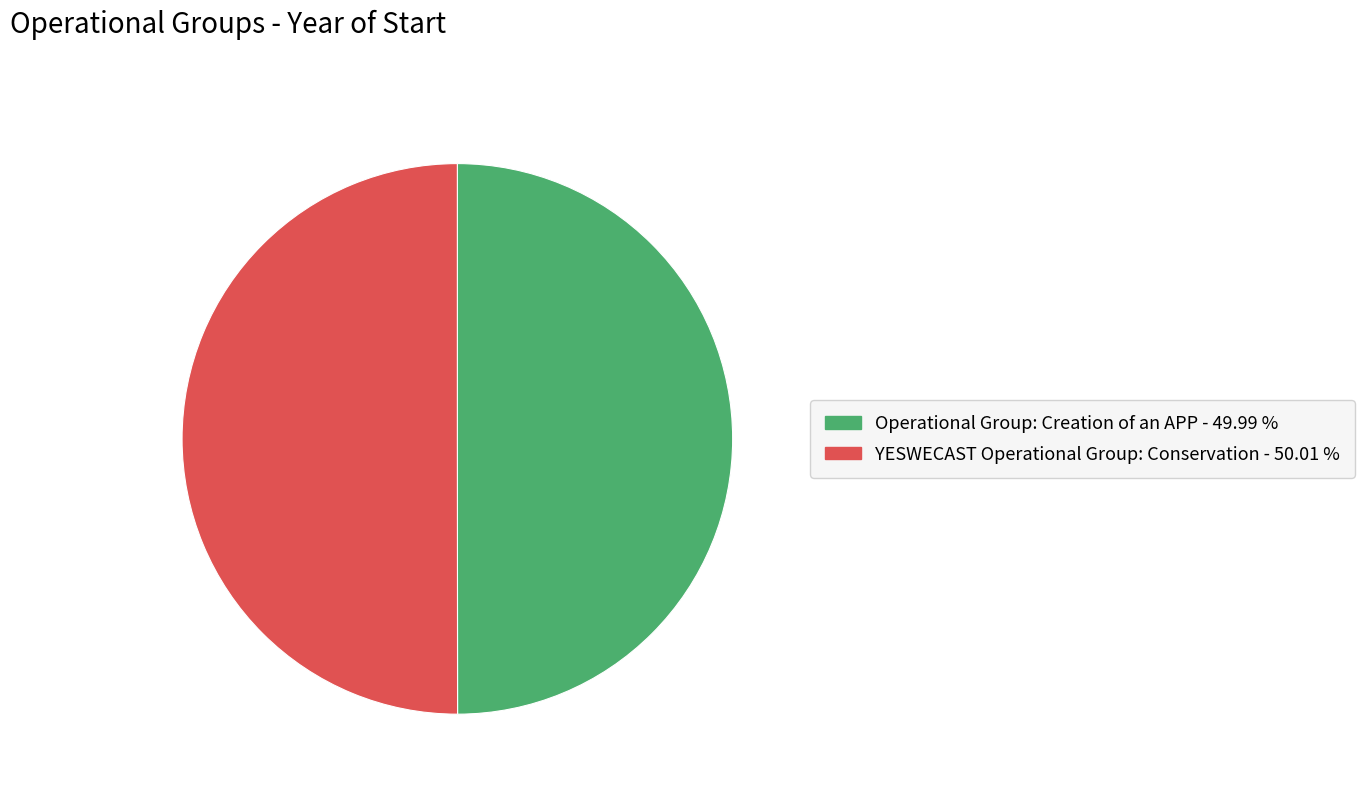

How many segments does this pie chart have?

2